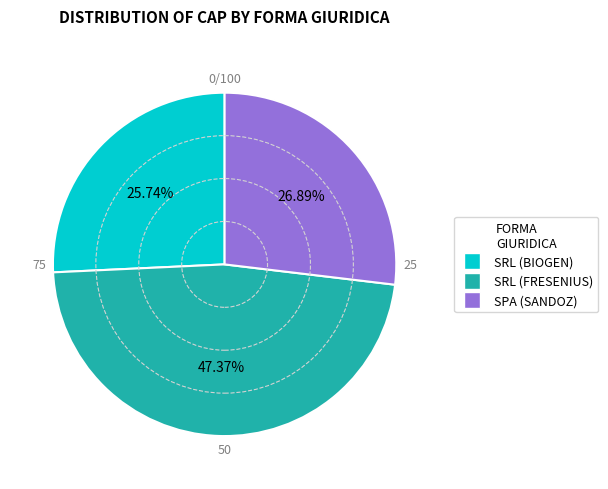

How many segments does this pie chart have?

3